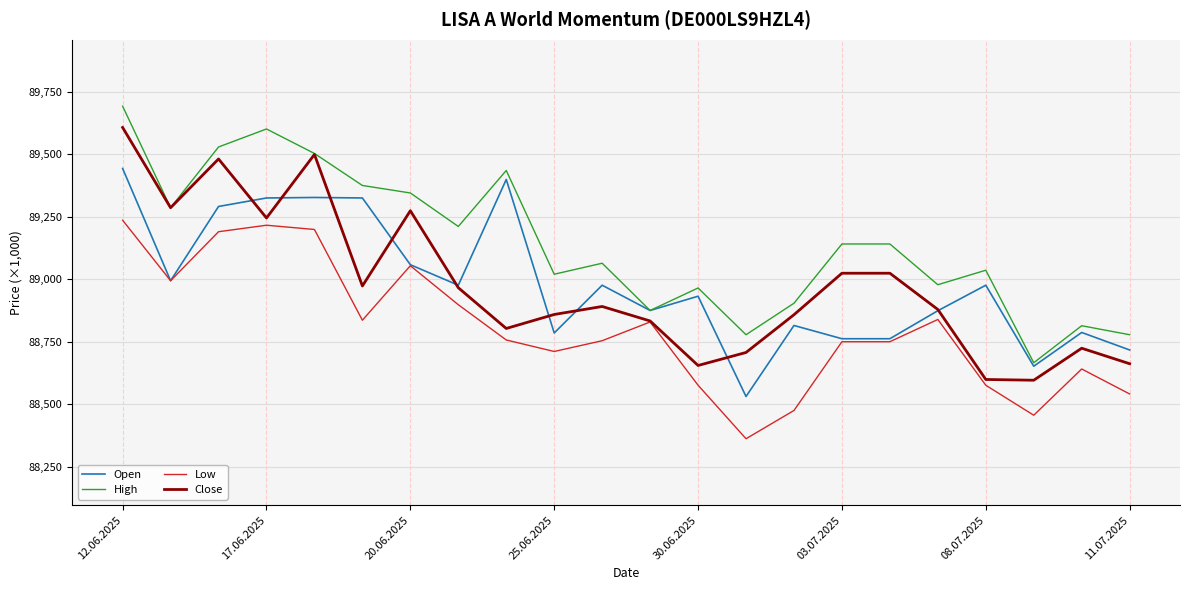

What are all the series names shown in the legend?

Open, High, Low, Close